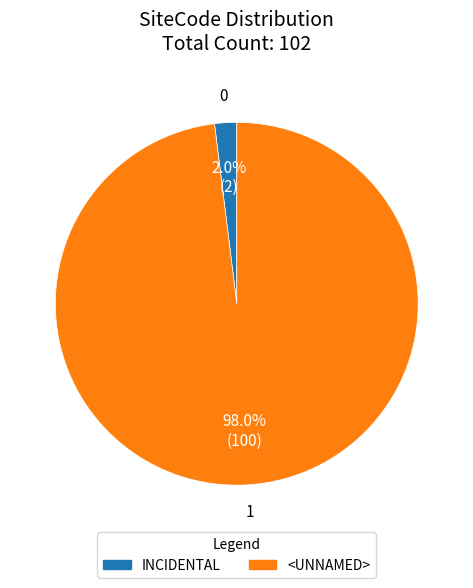

Which slice is the largest?

<UNNAMED>